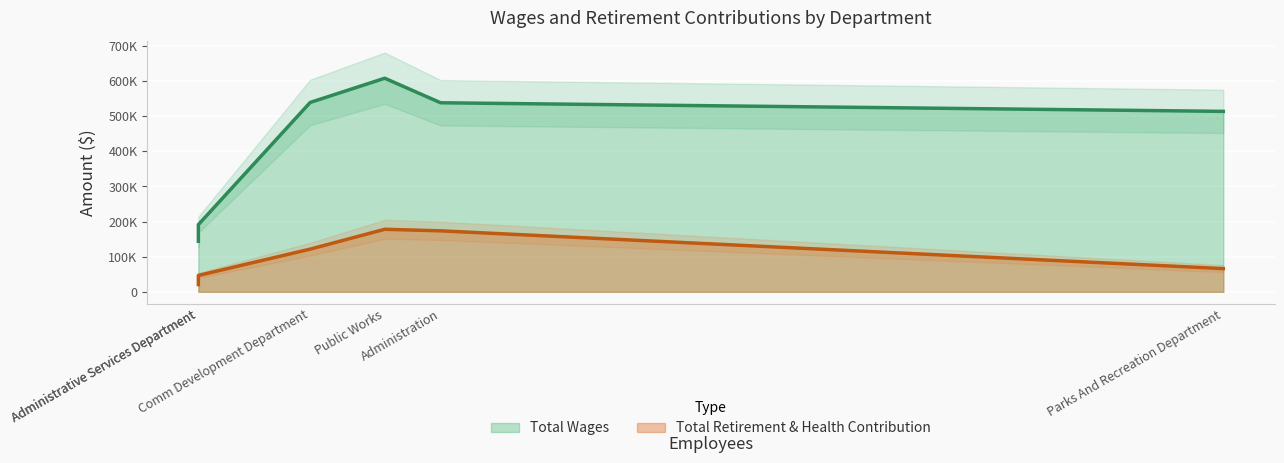

True or false: Total Wages and Total Retirement & Health Contribution intersect in this chart.

False